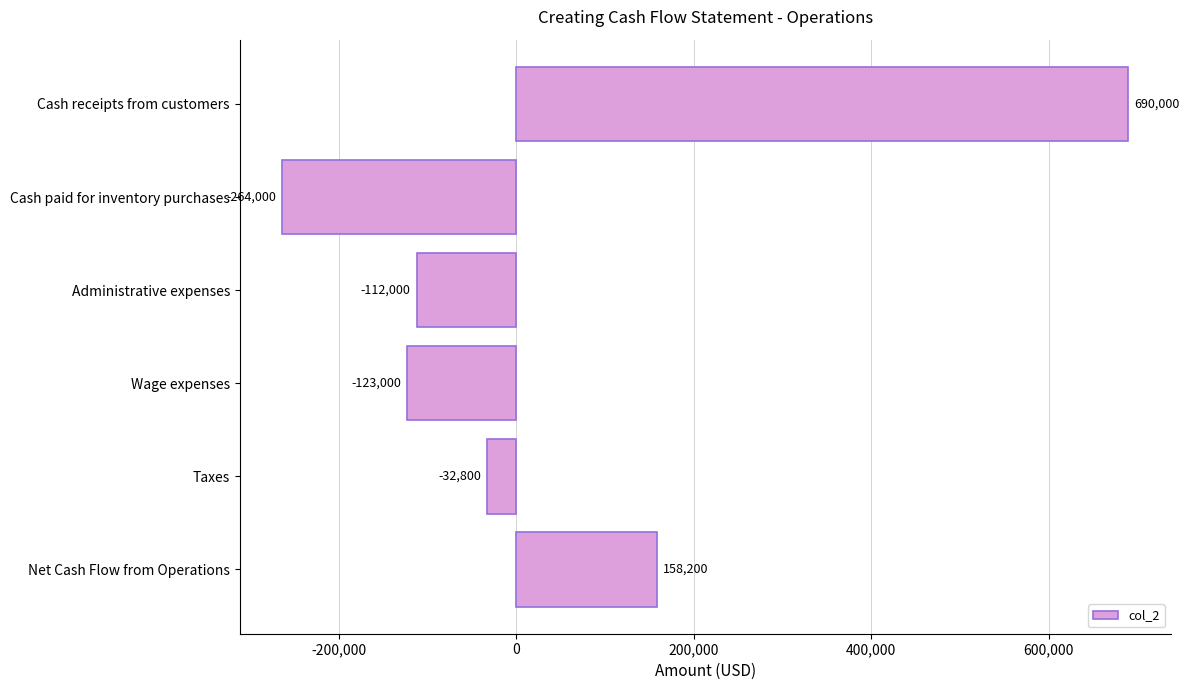

Which label corresponds to the smallest value in the chart?

Cash paid for inventory purchases